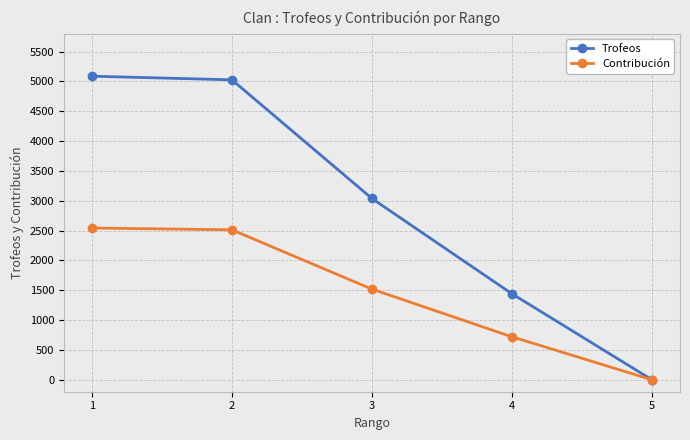

Is it true that Contribución equals 720 at 4?

True